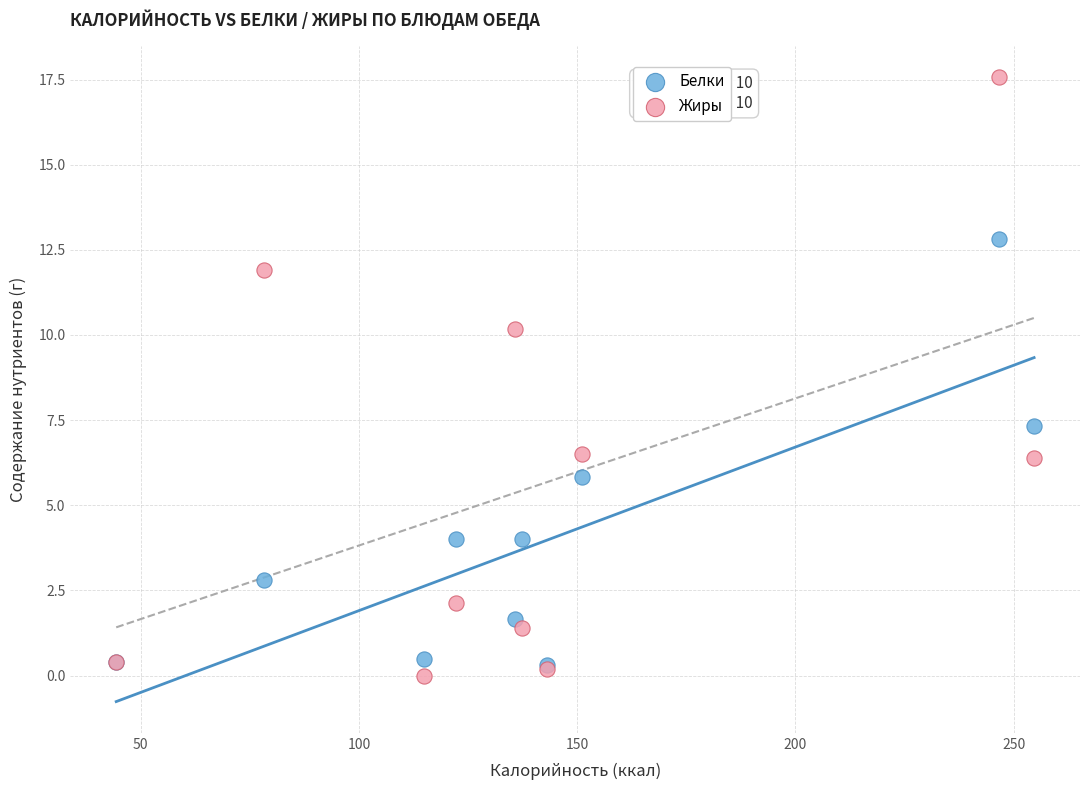

In the Жиры series, what Y value is closest to 8?

6.5